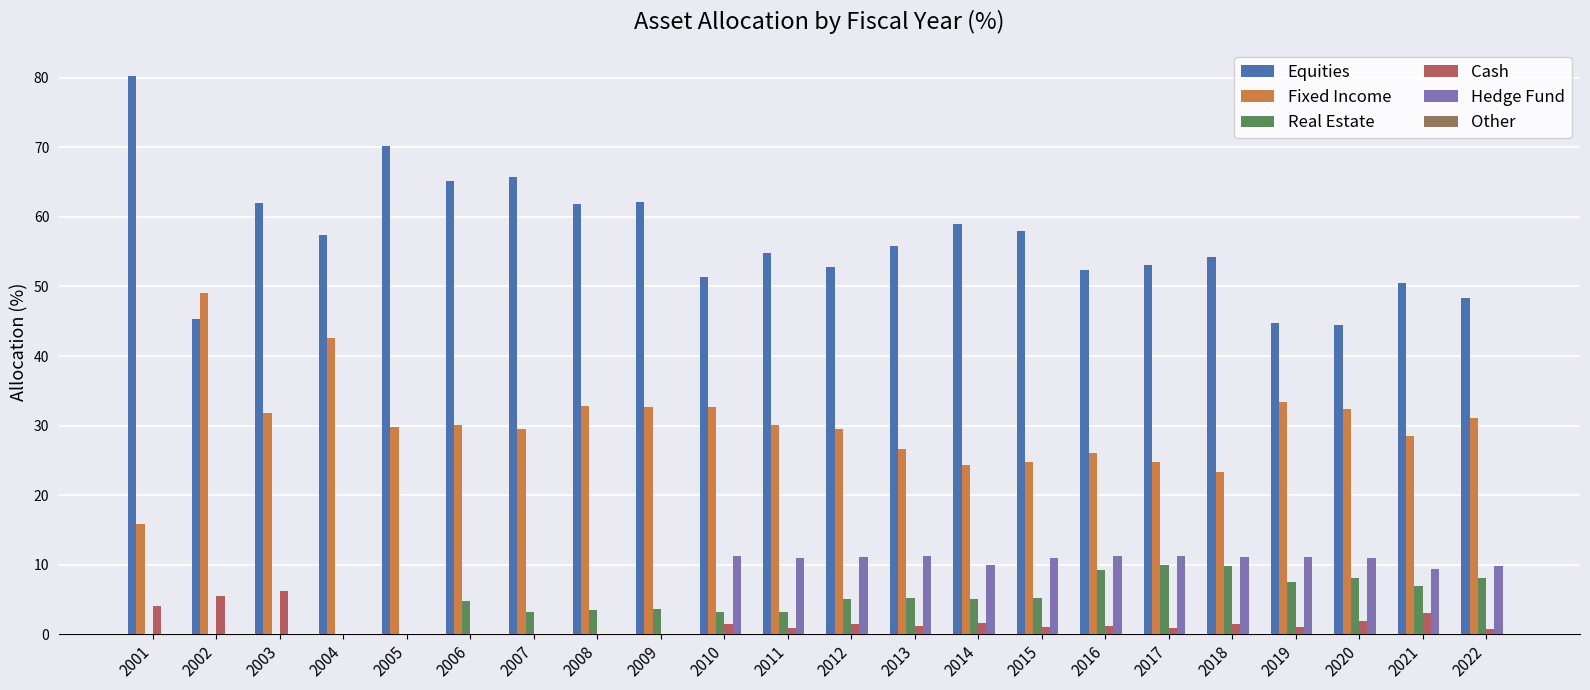

Which series has the largest total across all categories?

Equities